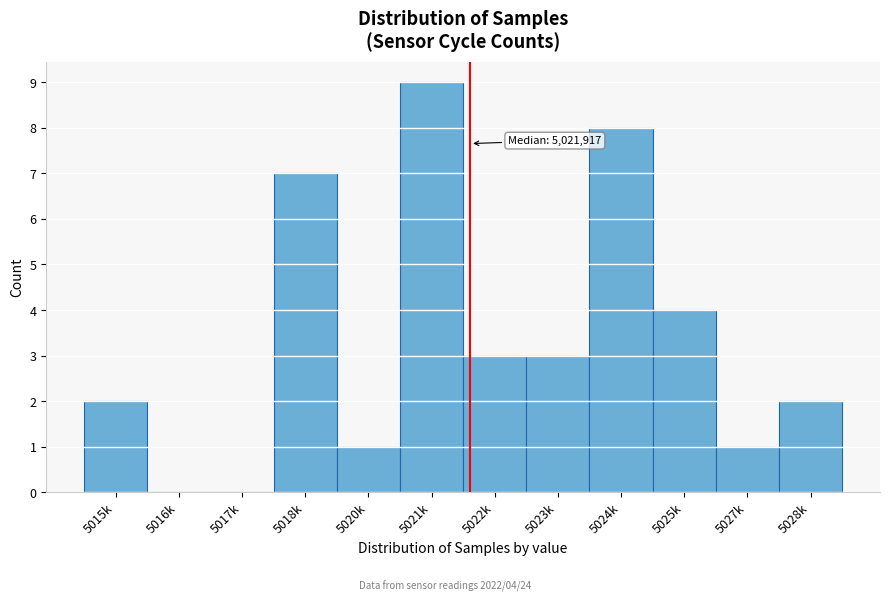

Reading left to right, list all the values displayed in this chart.

5015k=2	5016k=0	5017k=0	5018k=7	5020k=1	5021k=9	5022k=3	5023k=3	5024k=8	5025k=4	5027k=1	5028k=2